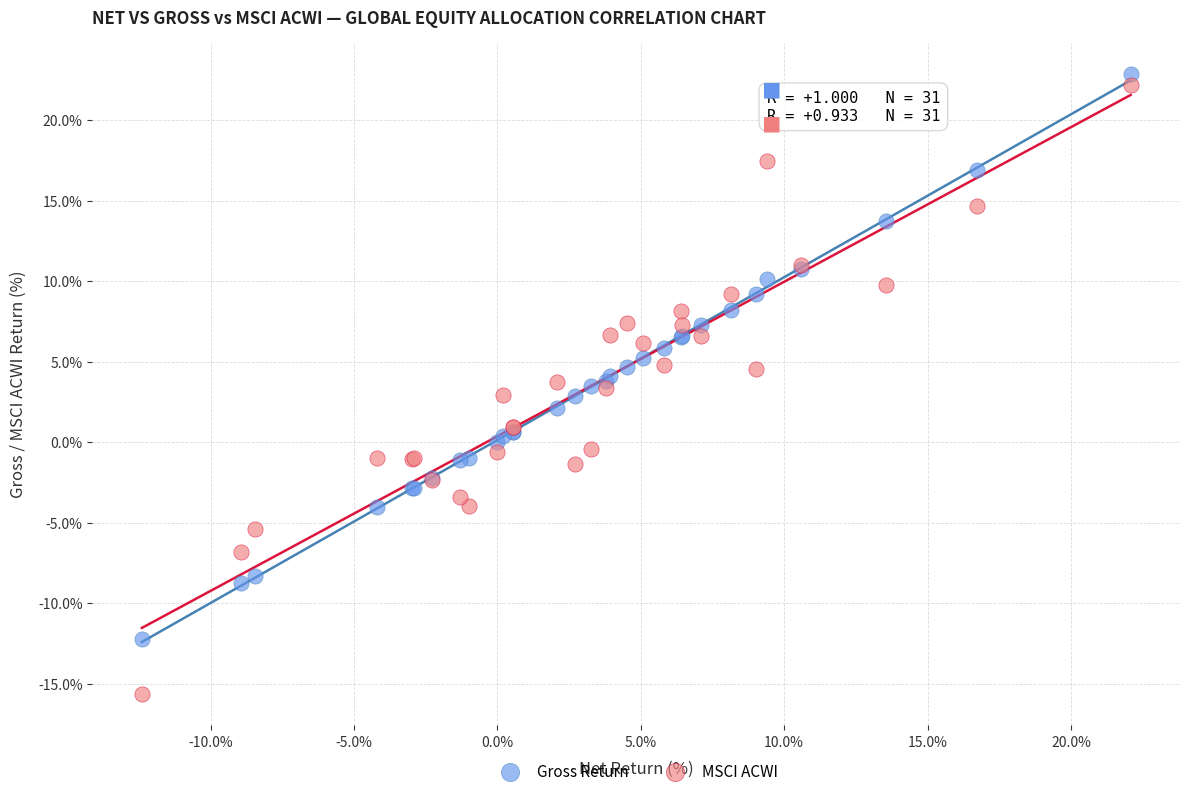

Which series contains the lowest Y value?

MSCI ACWI